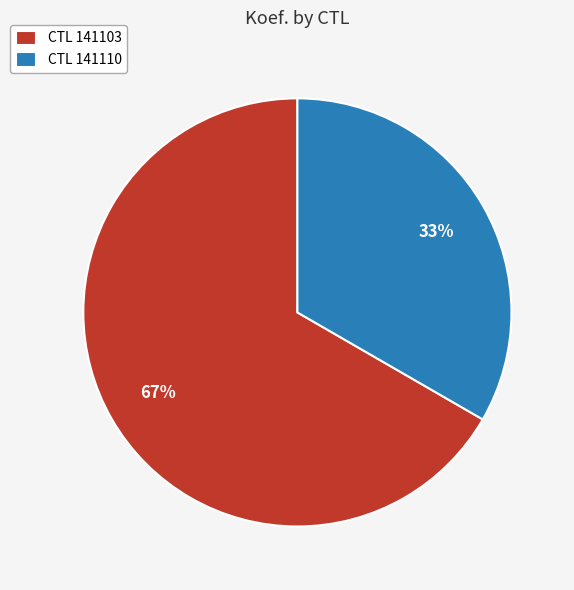

Which slice is the smallest?

CTL 141110